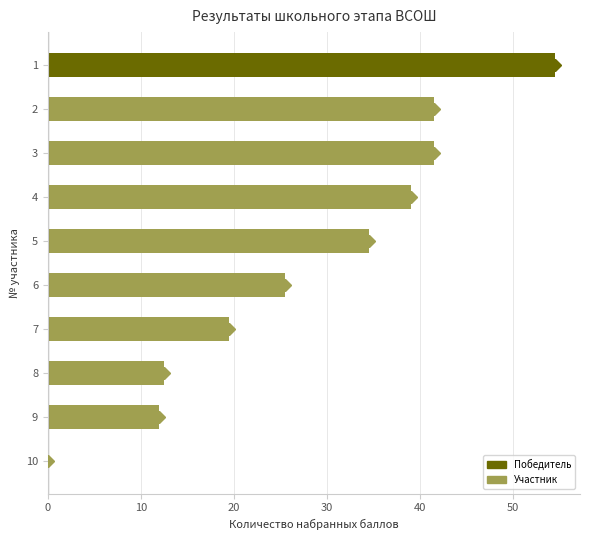

Is it true that the value at 10 is 0.0?

True